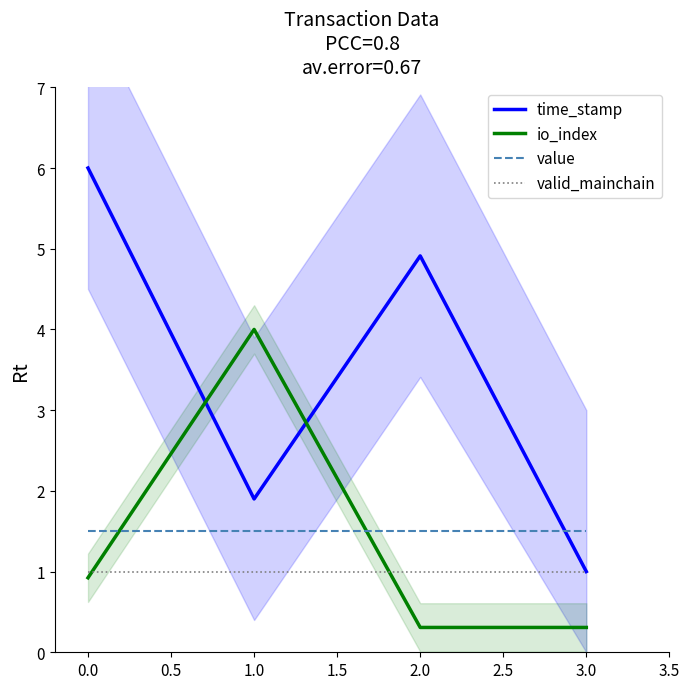

How many lines are shown in the chart?

4